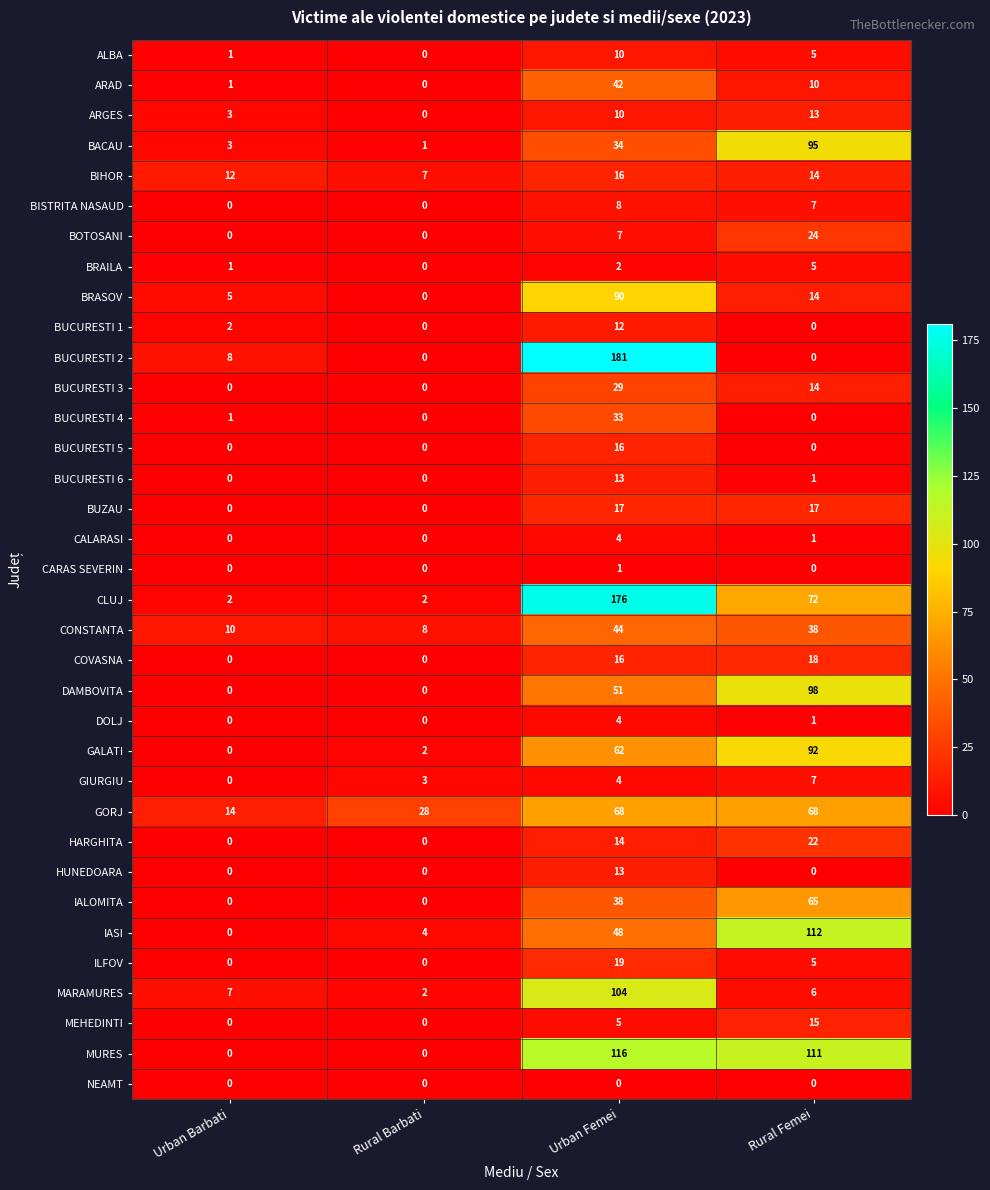

What is the difference between the maximum and minimum values in the DOLJ series?

4